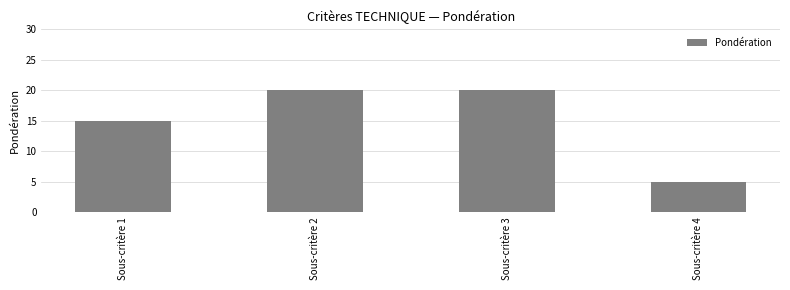

What is the difference between the second highest and second lowest values?

5